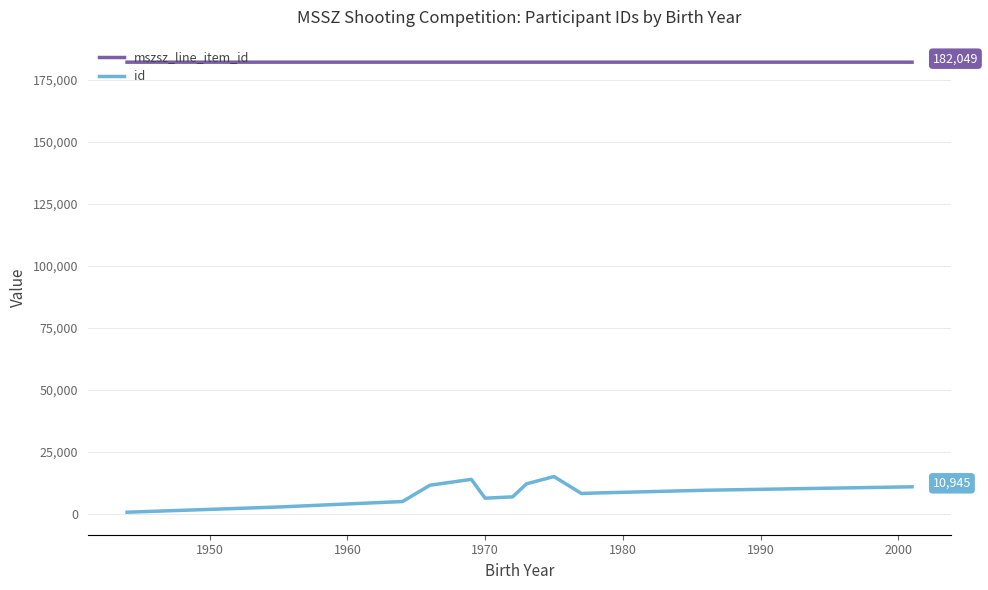

True or false: mszsz_line_item_id and id intersect in this chart.

False